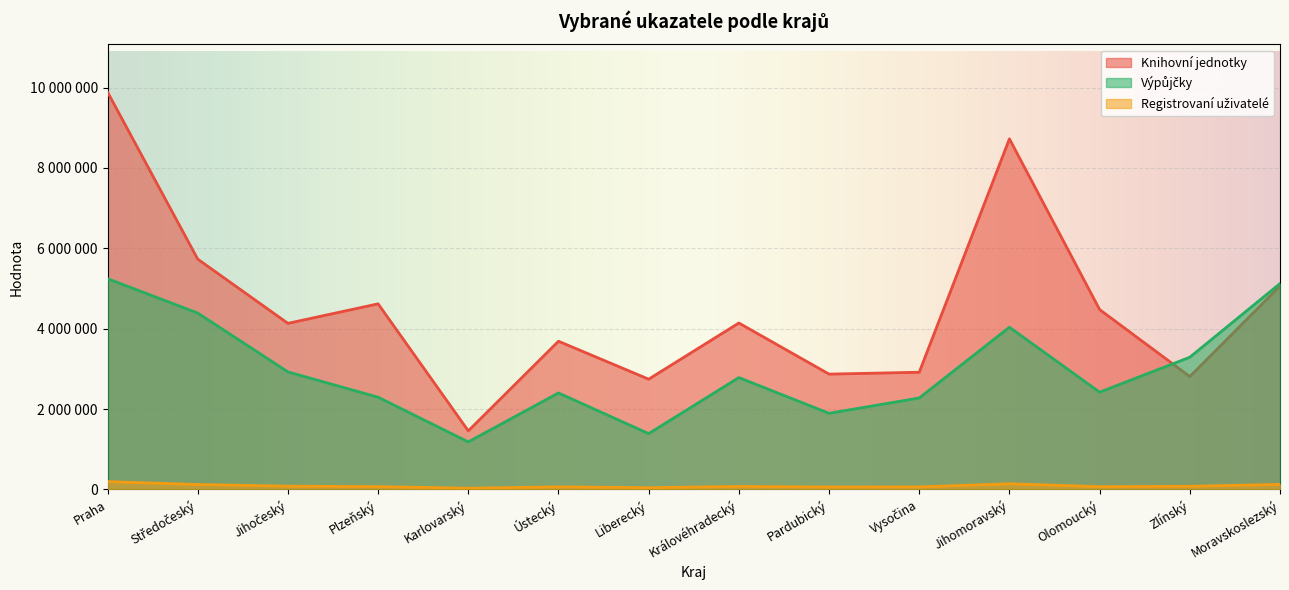

Reading left to right, list all the values displayed in this chart.

Knihovní jednotky: Praha=9889138	Středočeský=5730826	Jihočeský=4132740	Plzeňský=4618409	Karlovarský=1457403	Ústecký=3687439	Liberecký=2743305	Královéhradecký=4141191	Pardubický=2869310	Vysočina=2915826	Jihomoravský=8724158	Olomoucký=4476086	Zlínský=2808594	Moravskoslezský=5061116
Registrovaní uživatelé: Praha=194393	Středočeský=121956	Jihočeský=80706	Plzeňský=68976	Karlovarský=30333	Ústecký=63457	Liberecký=42613	Královéhradecký=73464	Pardubický=59695	Vysočina=61838	Jihomoravský=140753	Olomoucký=67854	Zlínský=77516	Moravskoslezský=125269
Výpůjčky: Praha=5245164	Středočeský=4388729	Jihočeský=2924550	Plzeňský=2294579	Karlovarský=1182963	Ústecký=2400336	Liberecký=1388049	Královéhradecký=2783585	Pardubický=1893994	Vysočina=2275704	Jihomoravský=4036358	Olomoucký=2419758	Zlínský=3289339	Moravskoslezský=5122632